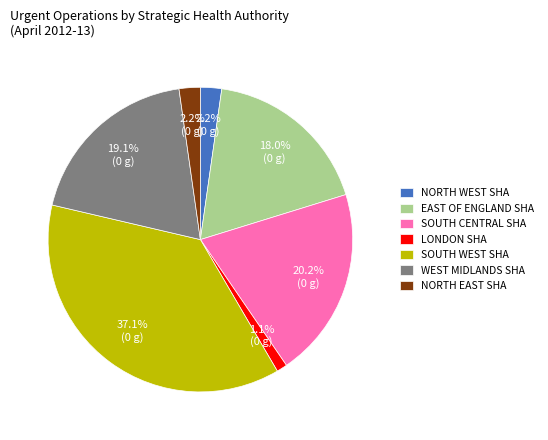

Is there any slice that represents more than half of the pie?

No